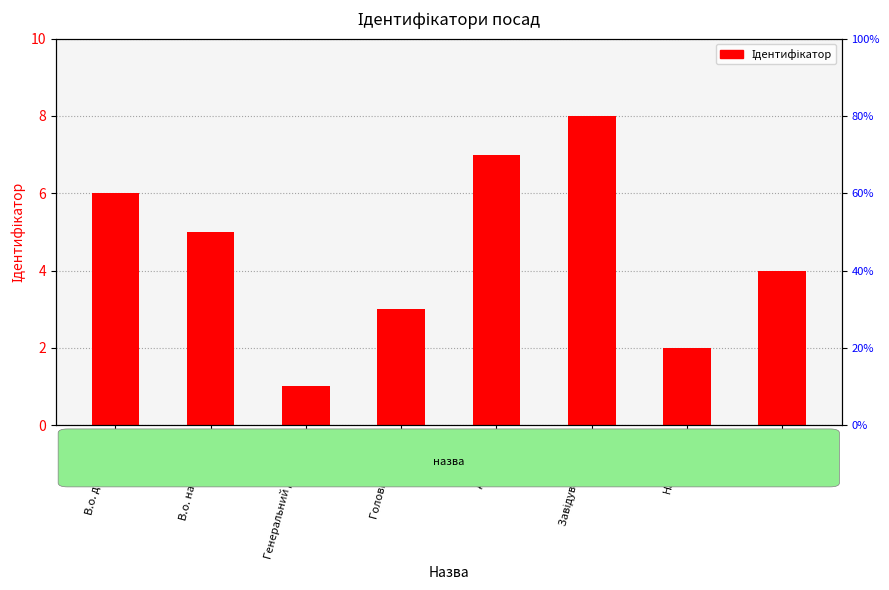

What is the label of the 5th bar from the right?

Головний лікар